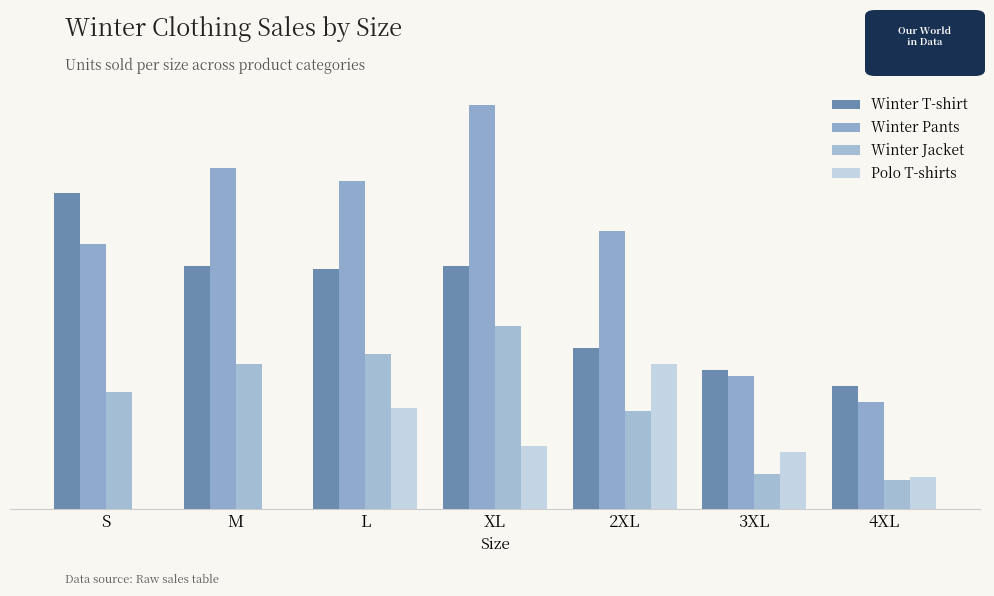

How many data points in Winter Pants are above 88?

3